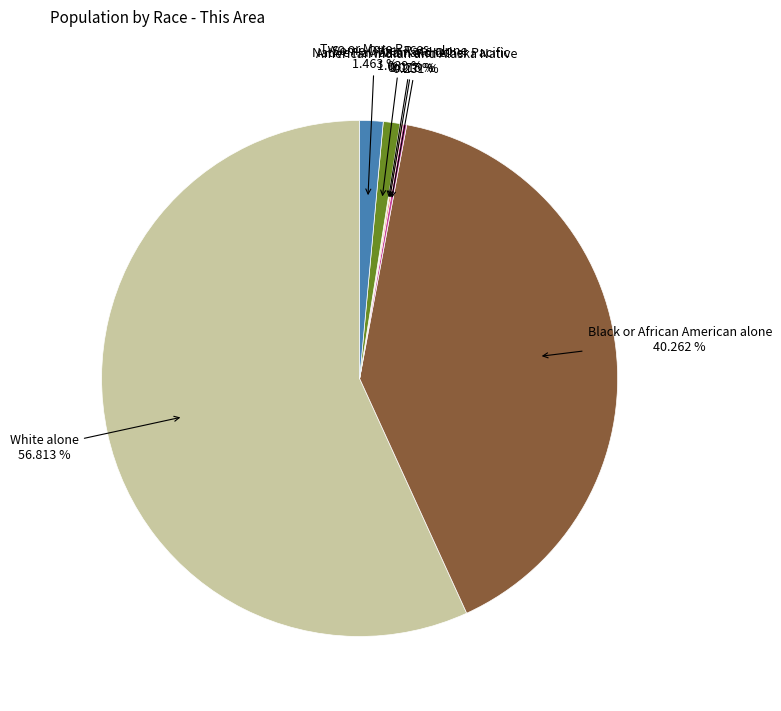

Is there a majority slice in this chart?

Yes